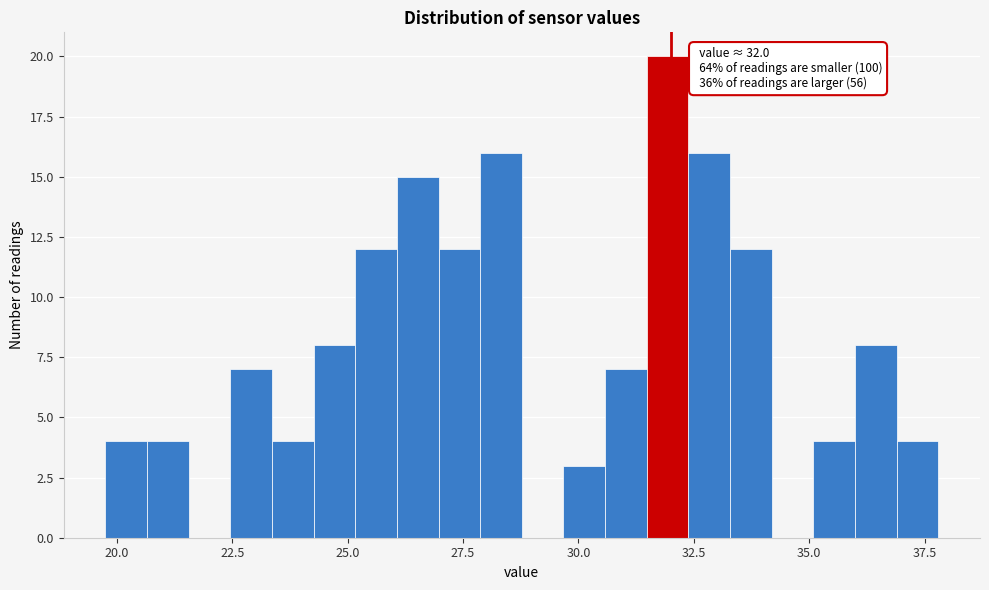

Around what value on the x-axis is the tallest bar? Give the approximate position of its centre, as read against the axis.

32.0